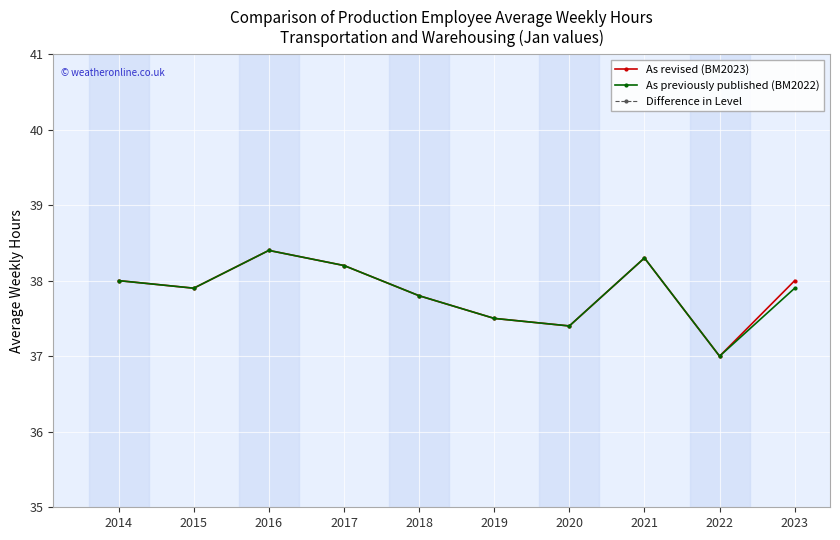

Is it true that Difference in Level equals 0.0 at 2019?

True